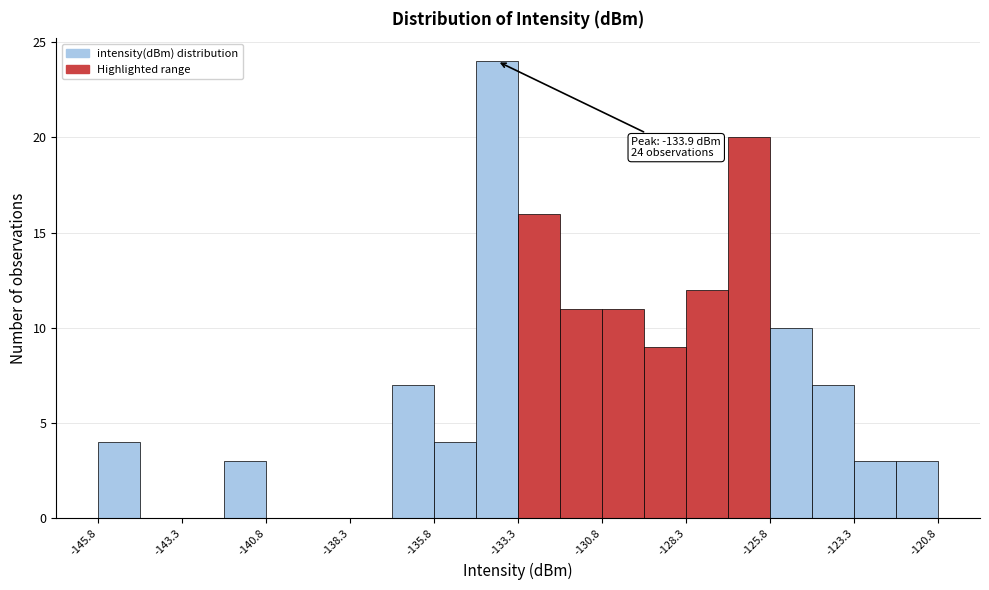

Around what value on the x-axis is the tallest bar? Give the approximate position of its centre, as read against the axis.

-134.0